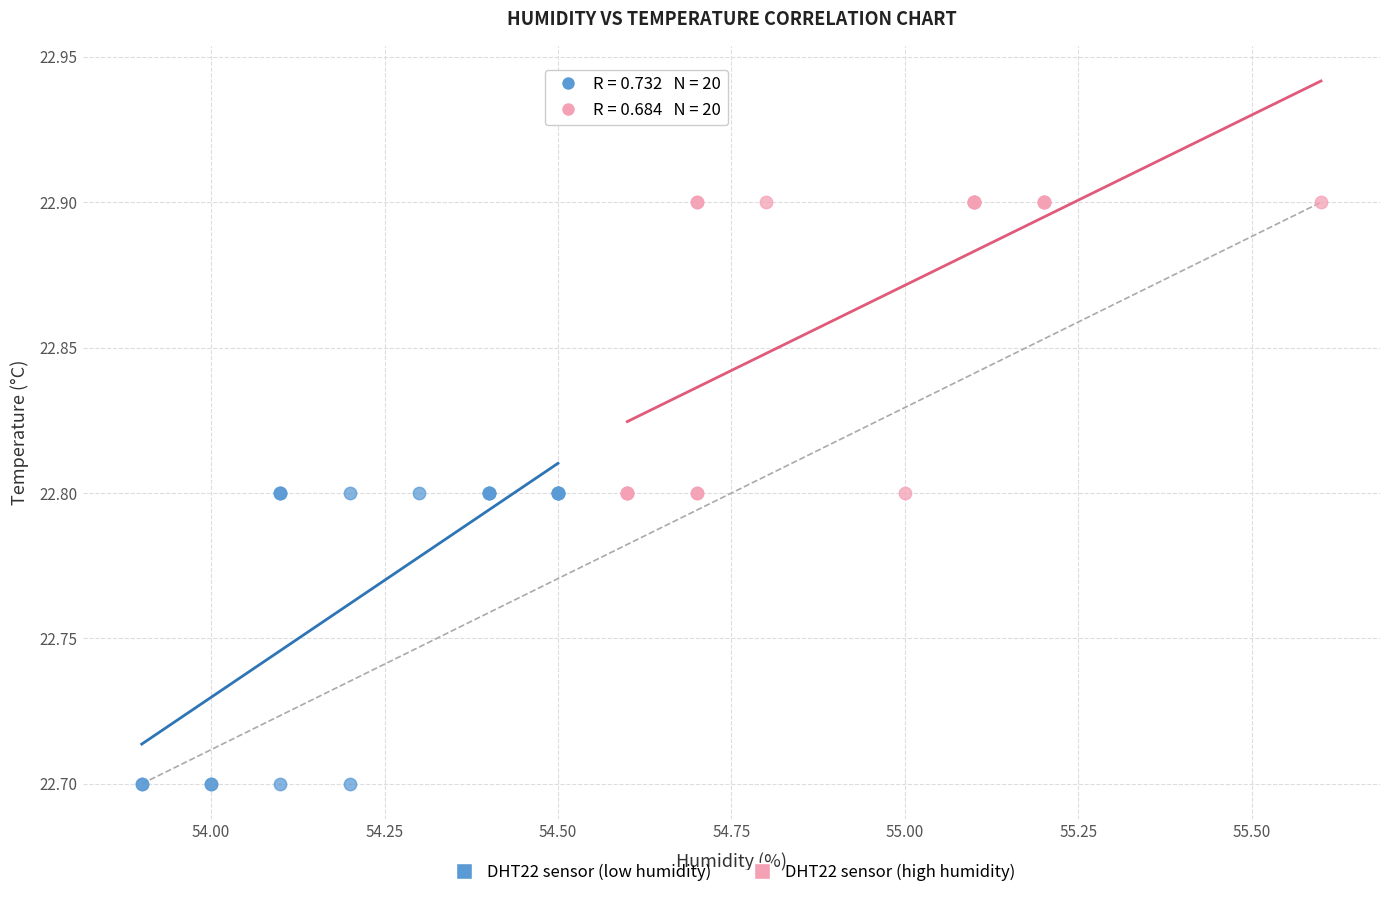

Which series reaches the maximum Y coordinate?

DHT22 sensor (high humidity)